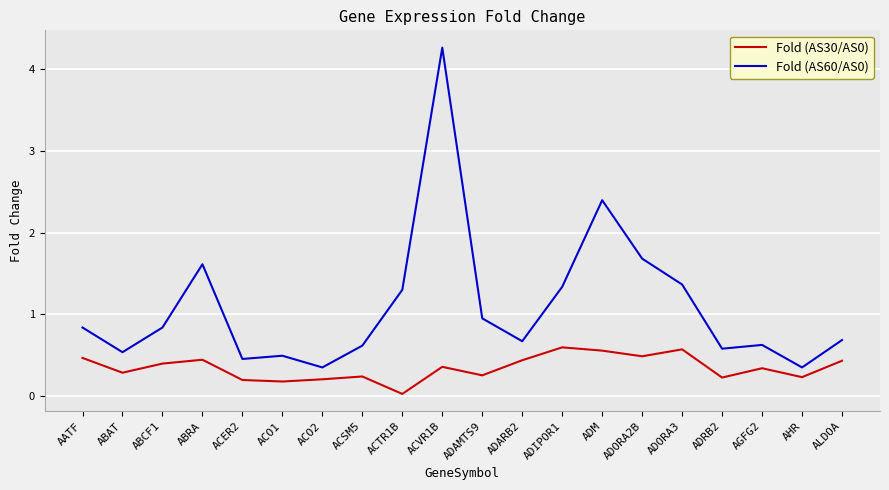

What is the greatest value displayed?

4.3